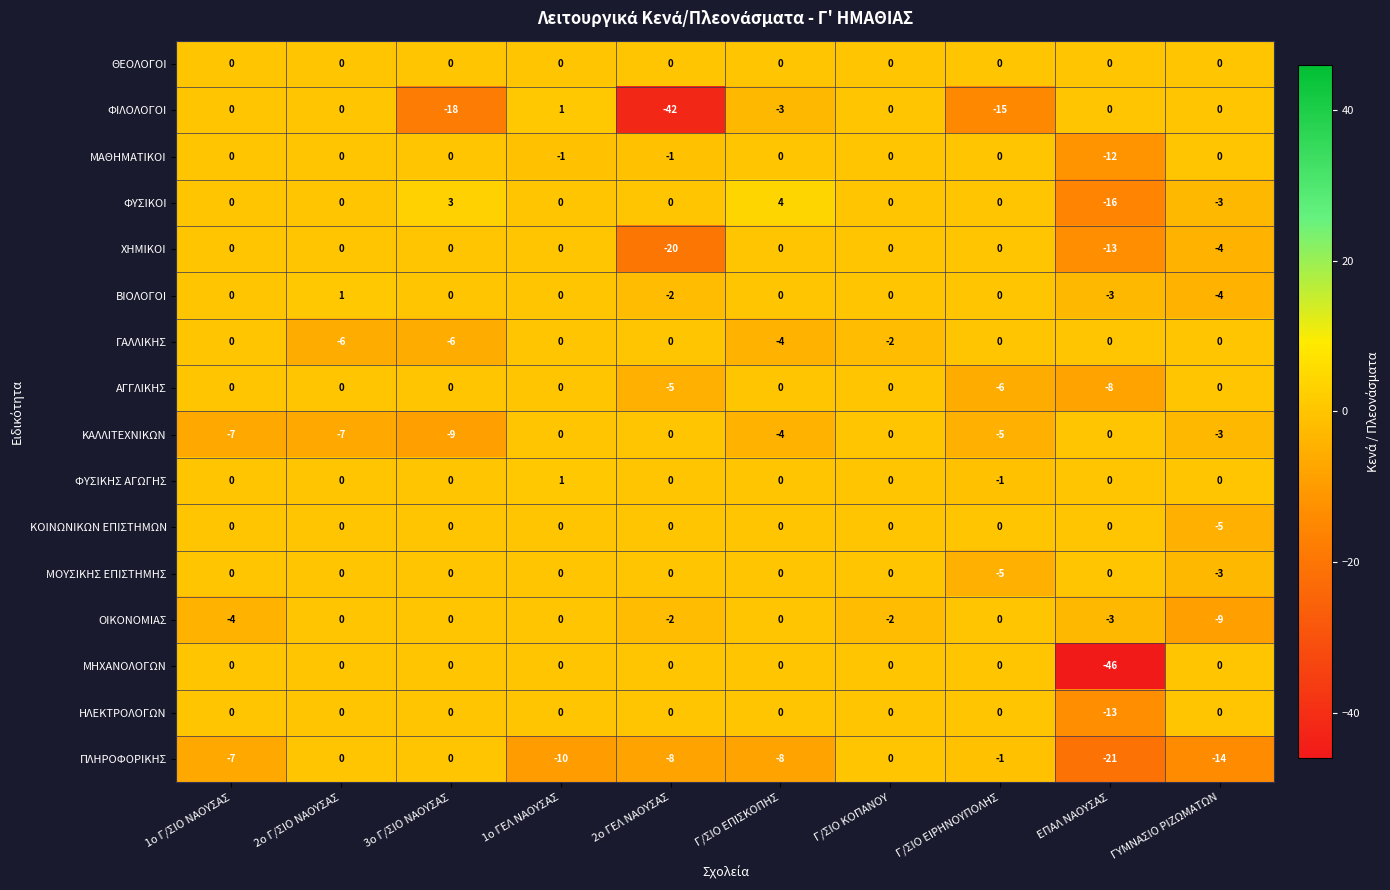

What is the difference between the maximum and minimum values in the ΒΙΟΛΟΓΟΙ series?

5